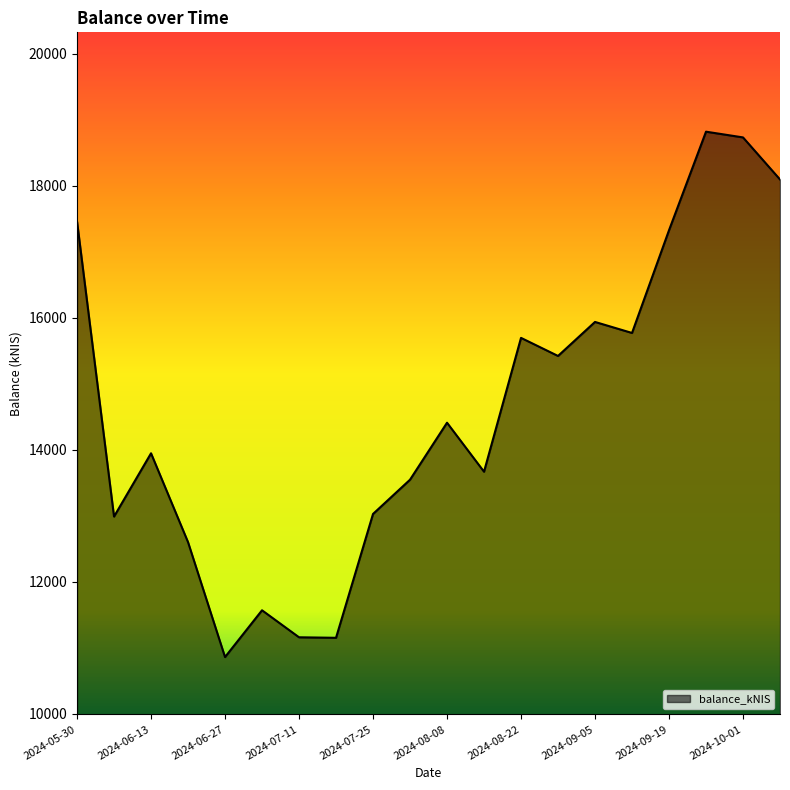

What is the greatest value displayed?

18822.0